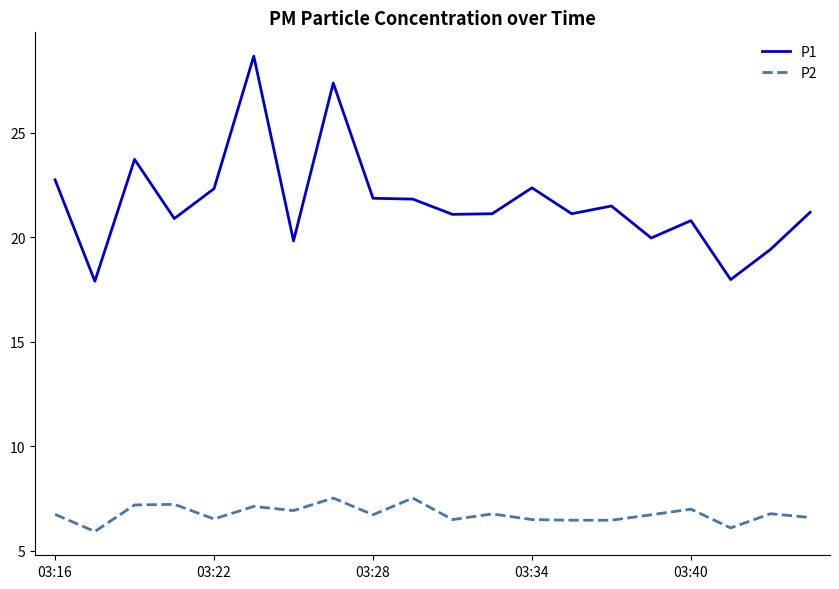

True or false: P2 and P1 intersect in this chart.

False